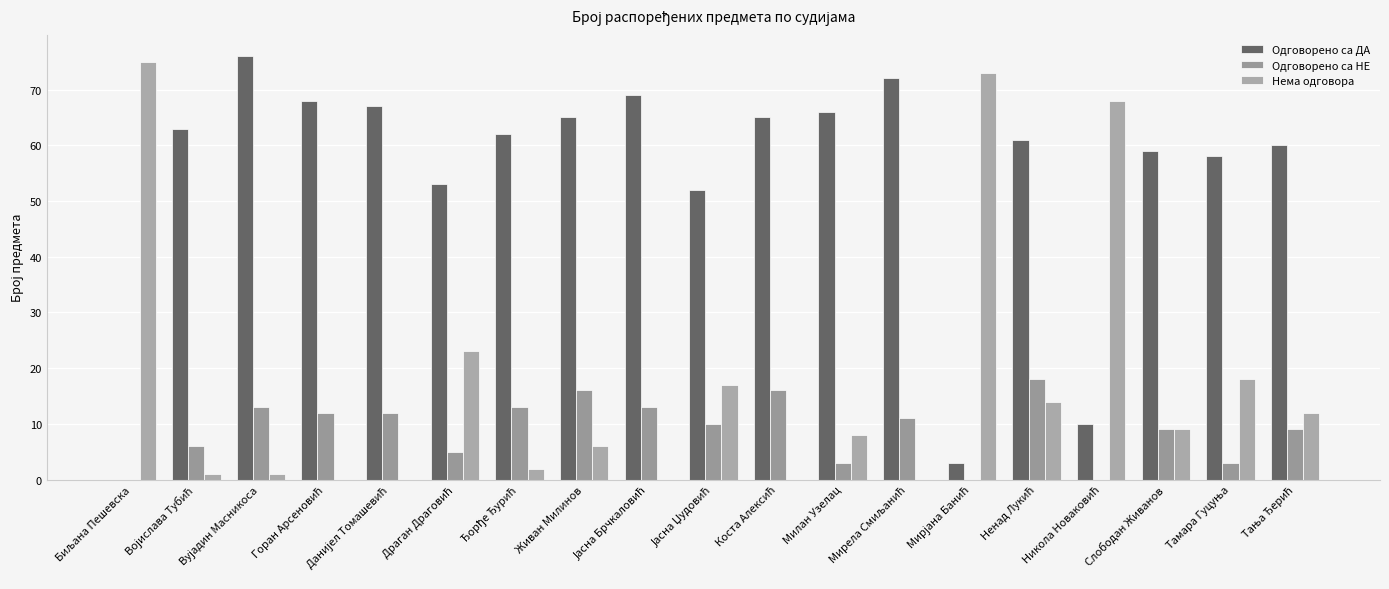

How many categories are shown in the chart?

19